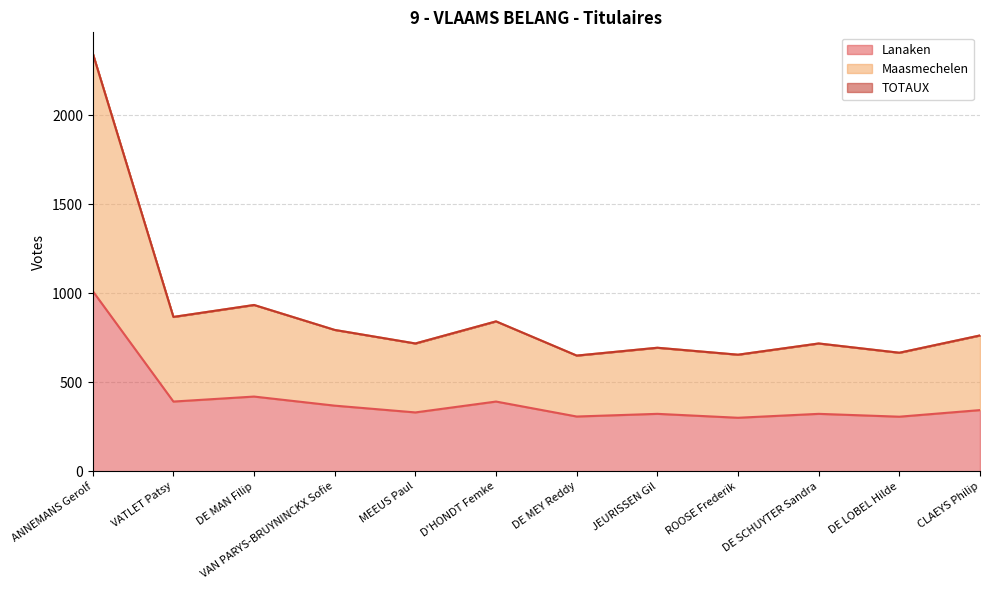

Rank the categories by TOTAUX value from highest to lowest.

ANNEMANS Gerolf, DE MAN Filip, VATLET Patsy, D'HONDT Femke, VAN PARYS-BRUYNINCKX Sofie, CLAEYS Philip, MEEUS Paul, DE SCHUYTER Sandra, JEURISSEN Gil, DE LOBEL Hilde, ROOSE Frederik, DE MEY Reddy